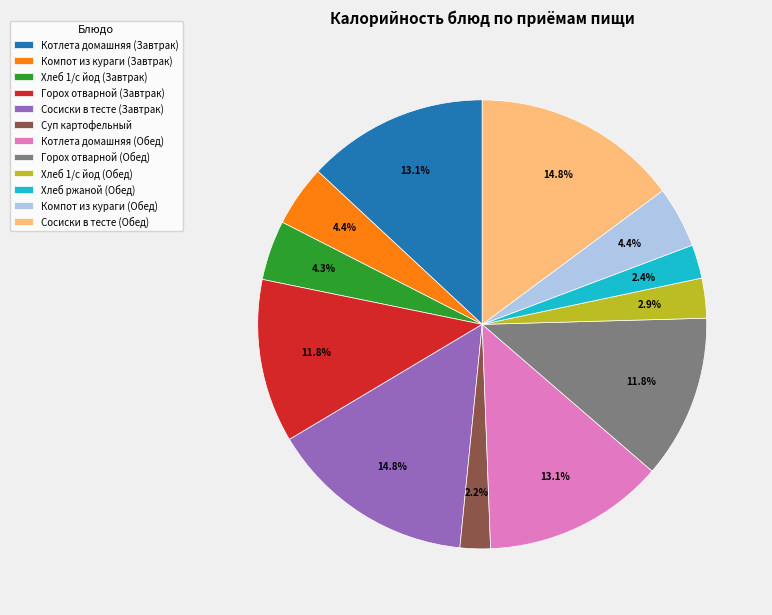

To the nearest percent, what is the combined percentage of Компот из кураги (Обед) and Сосиски в тесте (Обед)?

19%